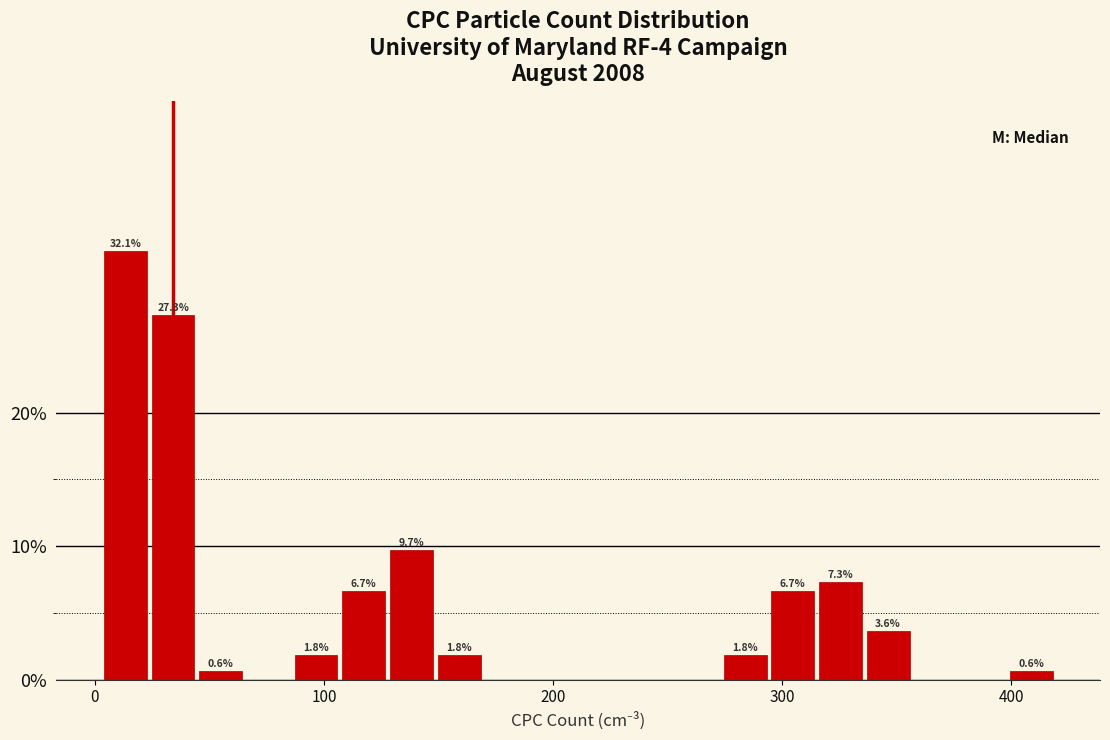

Read against the x-axis, roughly where is the centre of the tallest bar?

10